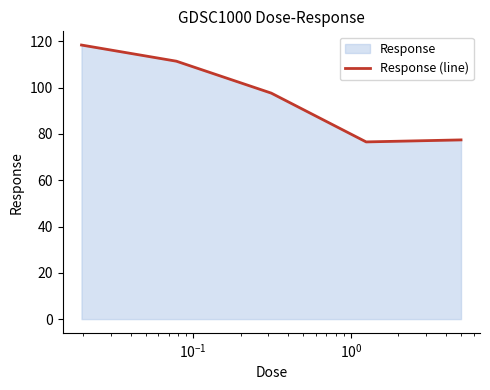

True or false: the data has more than 0 interior local peaks.

False